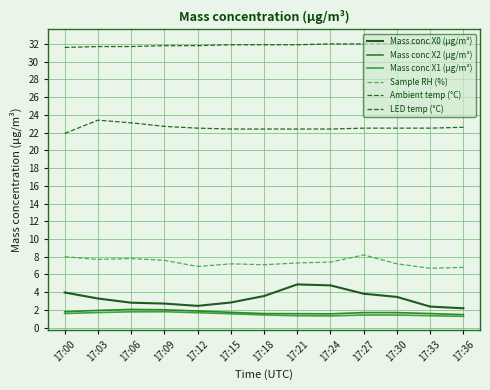

Does the chart have visible grid lines?

Yes